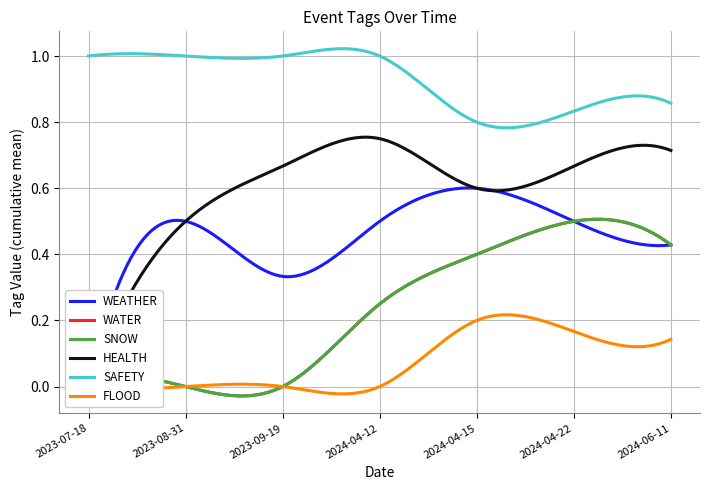

What position from the right is 2024-04-22?

2